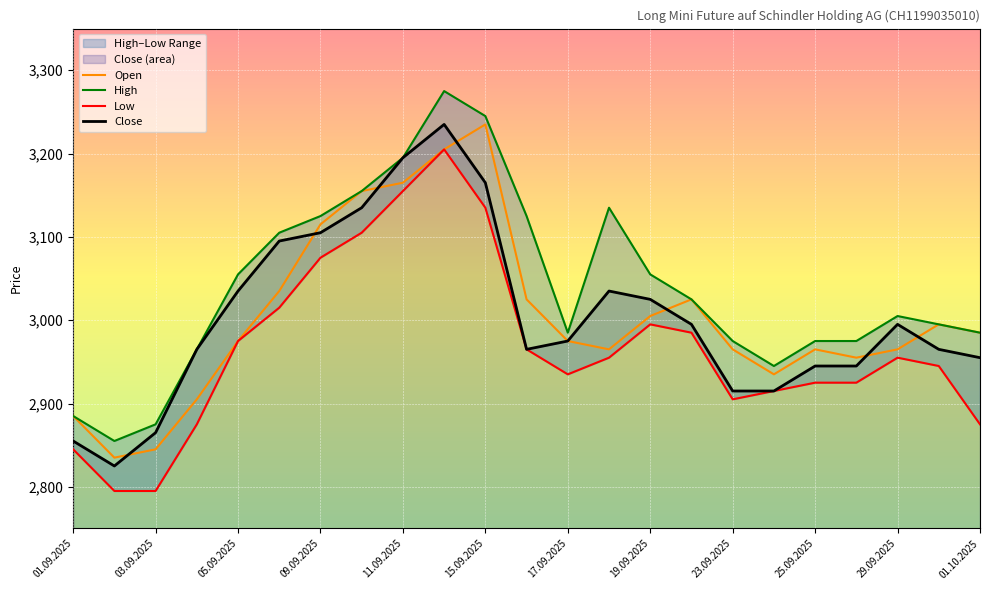

How many interior local peaks does the High series have?

3